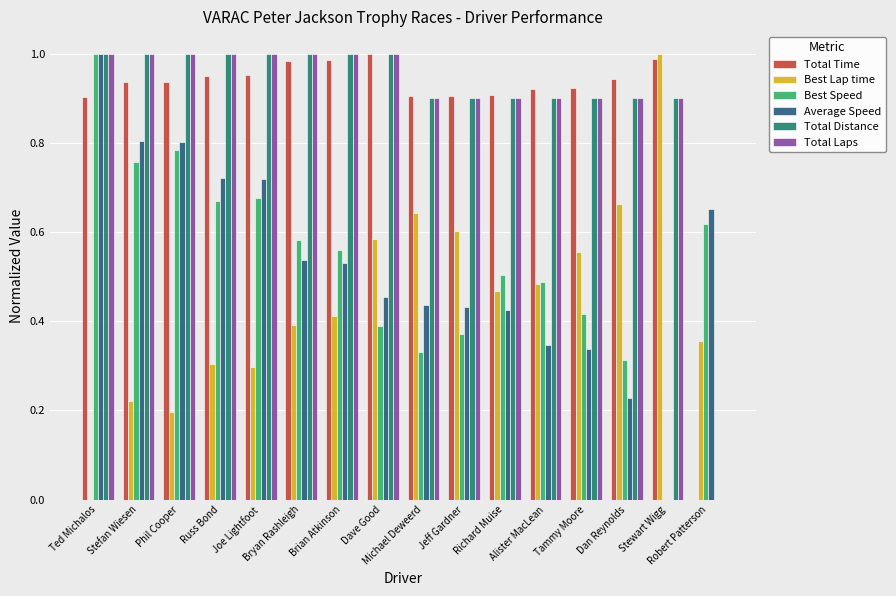

What is the sum of all Total Laps values?

14.3